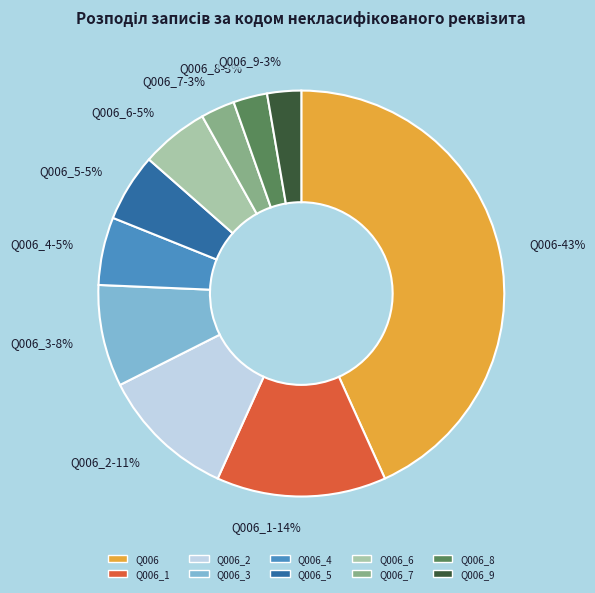

Does any single category account for the majority?

No